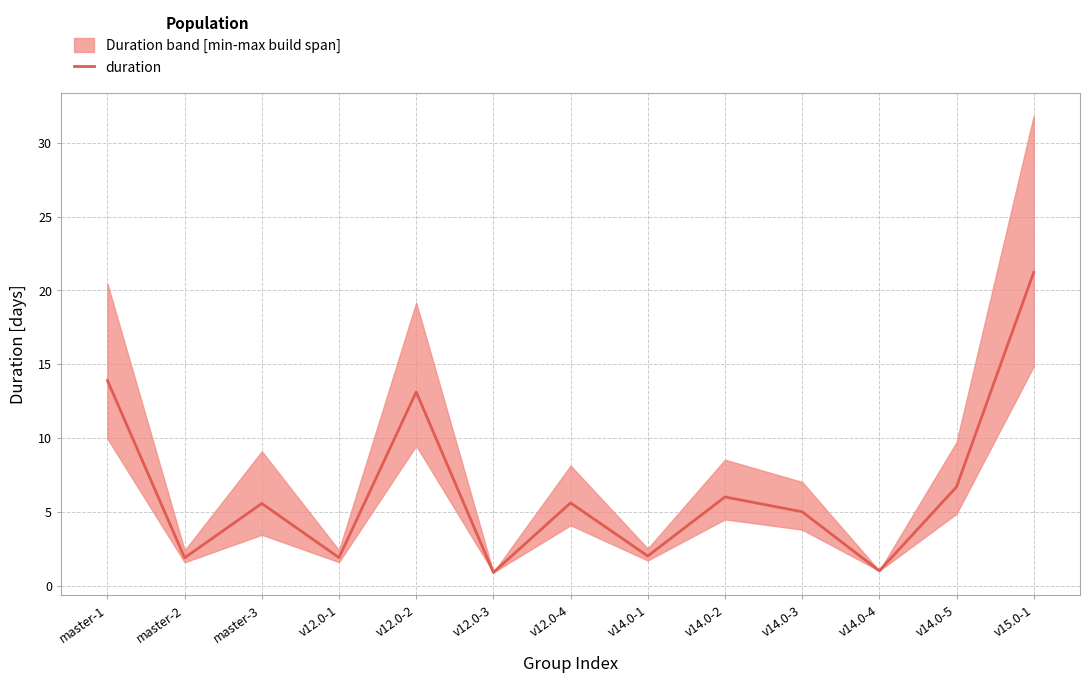

What is the change in value from v12.0-2 to v14.0-3?

-8.1